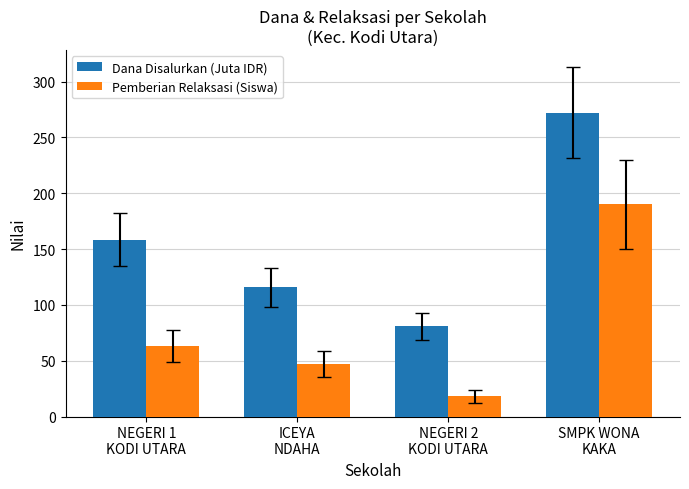

Is it true that Dana Disalurkan (Juta IDR) equals 69.4 at NEGERI 1
KODI UTARA?

False